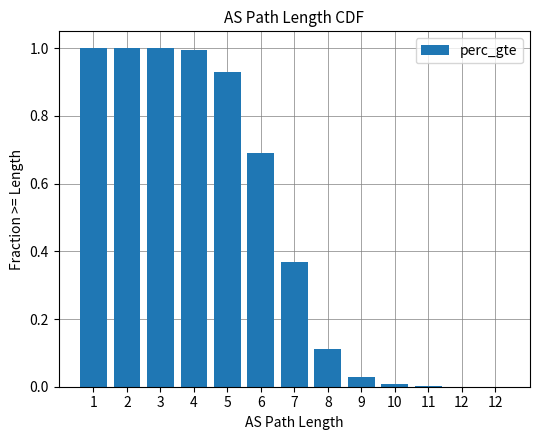

How many categories are shown in the chart?

13